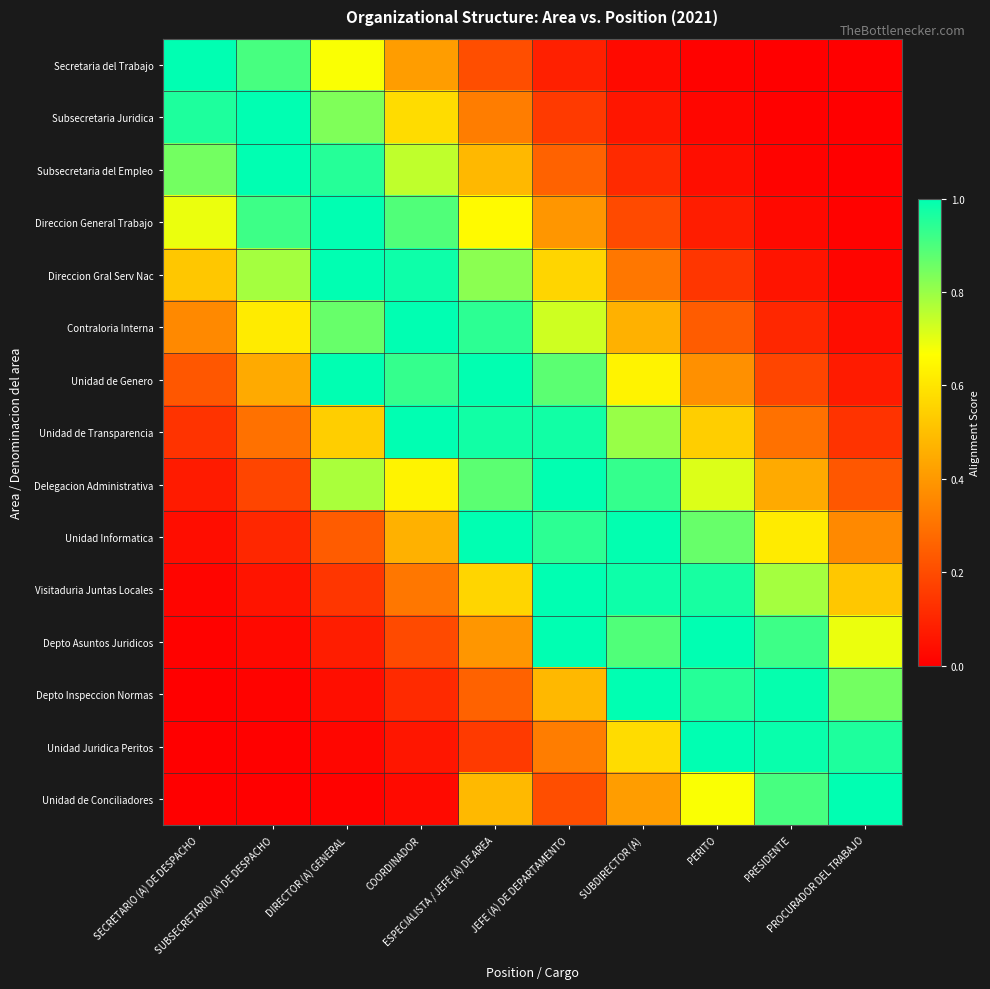

At which category does the chart reach its peak across all series?

SECRETARIO (A) DE DESPACHO